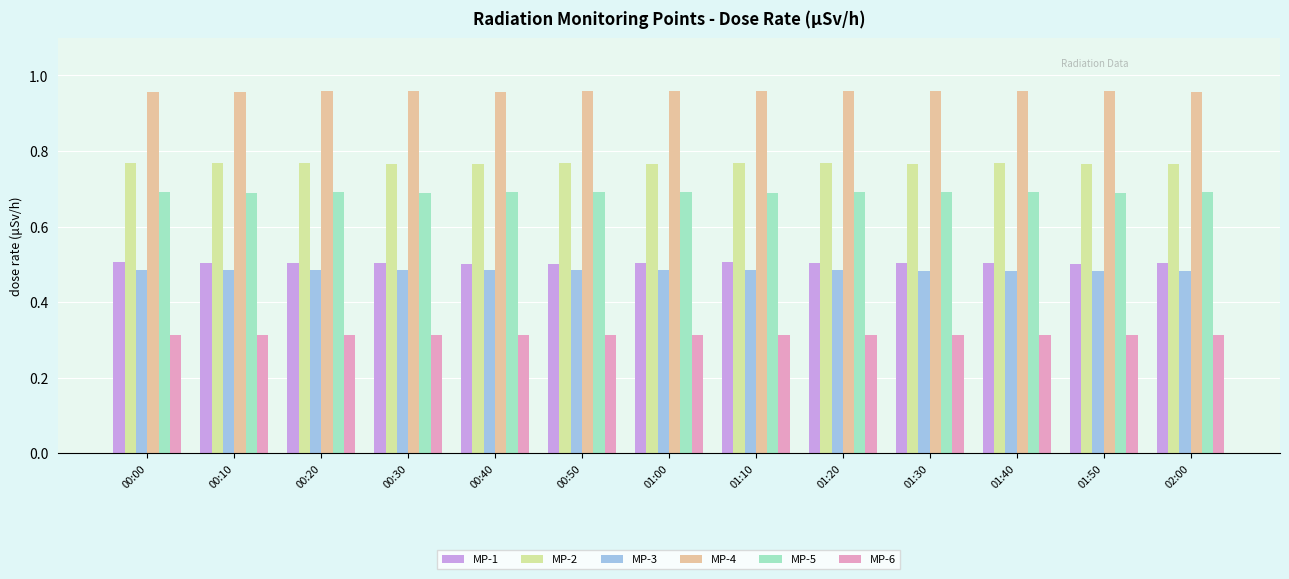

At how many categories does at least one series exceed 0?

13